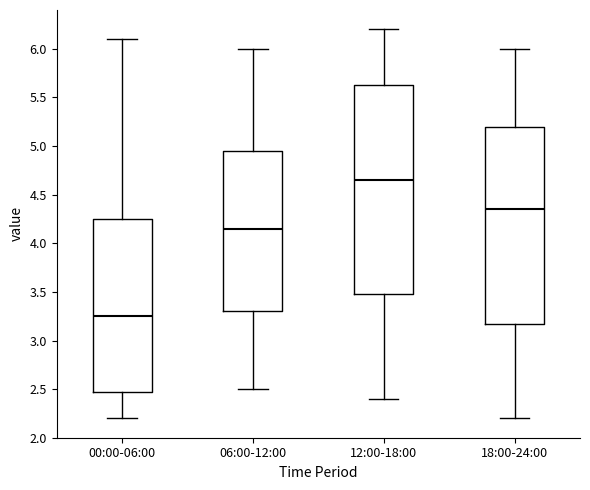

Reading left to right, transcribe this box plot: for each box, give where its median line is, the range the box spans, and where its two whiskers end, as read against the y-axis. The values are not printed on the chart, so give them approximately, as read against the axis.

00:00-06:00: median 3.25, box 2.50 to 4.25, whiskers 2.20 to 6.10
06:00-12:00: median 4.15, box 3.30 to 4.95, whiskers 2.50 to 6.00
12:00-18:00: median 4.65, box 3.50 to 5.65, whiskers 2.40 to 6.20
18:00-24:00: median 4.35, box 3.20 to 5.20, whiskers 2.20 to 6.00